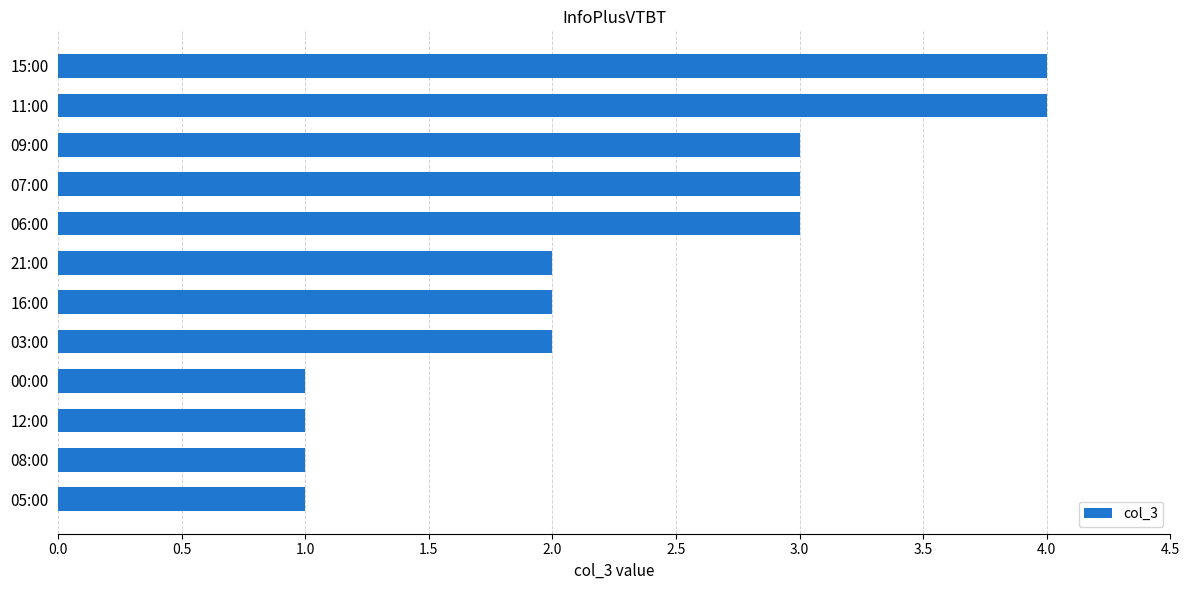

The chart shows a value of 1 at 12:00. True or false?

True